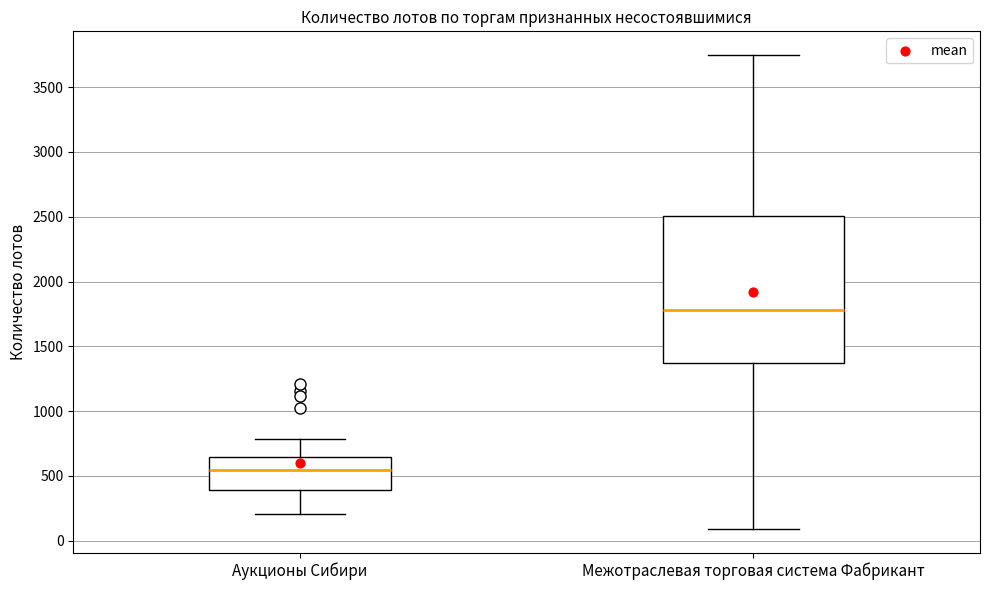

Reading left to right, read every box against the y-axis: the position of its median line, the range the box covers, and the ends of its whiskers. The values are not printed on the chart, so give them approximately, as read against the axis.

Аукционы Сибири: median 550, box 400 to 650, whiskers 200 to 800
Межотраслевая торговая система Фабрикант: median 1800, box 1350 to 2500, whiskers 100 to 3750